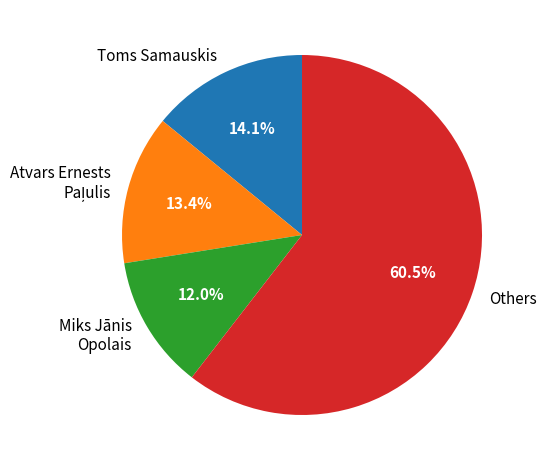

Do Others and Toms Samauskis together represent more than half of the pie?

Yes